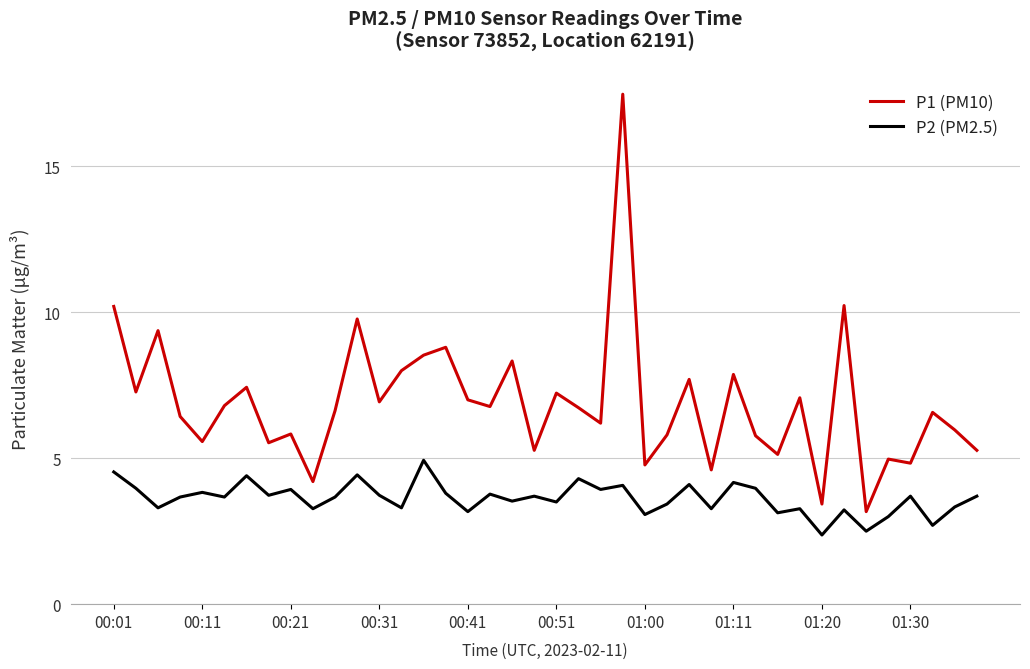

What is the smallest value displayed?

2.4